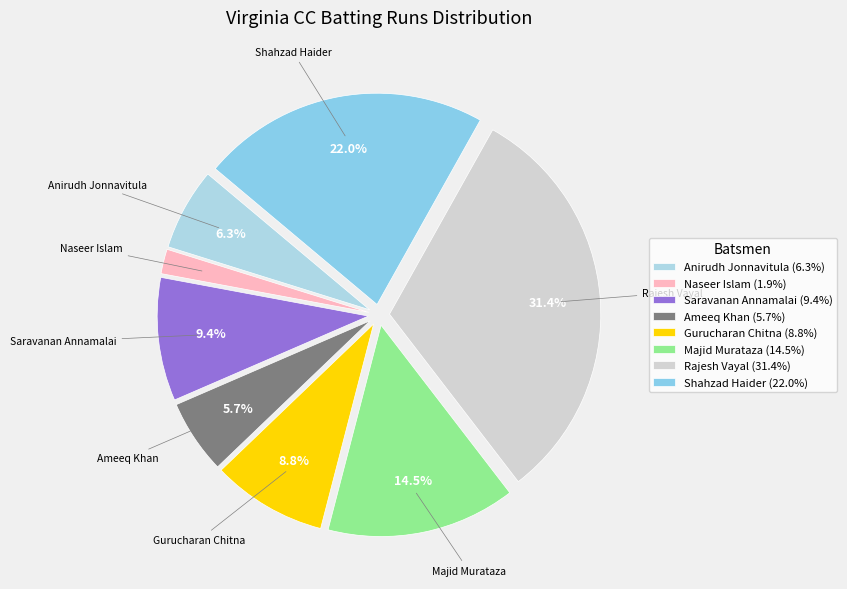

Does Rajesh Vayal account for over 50% of the chart?

No